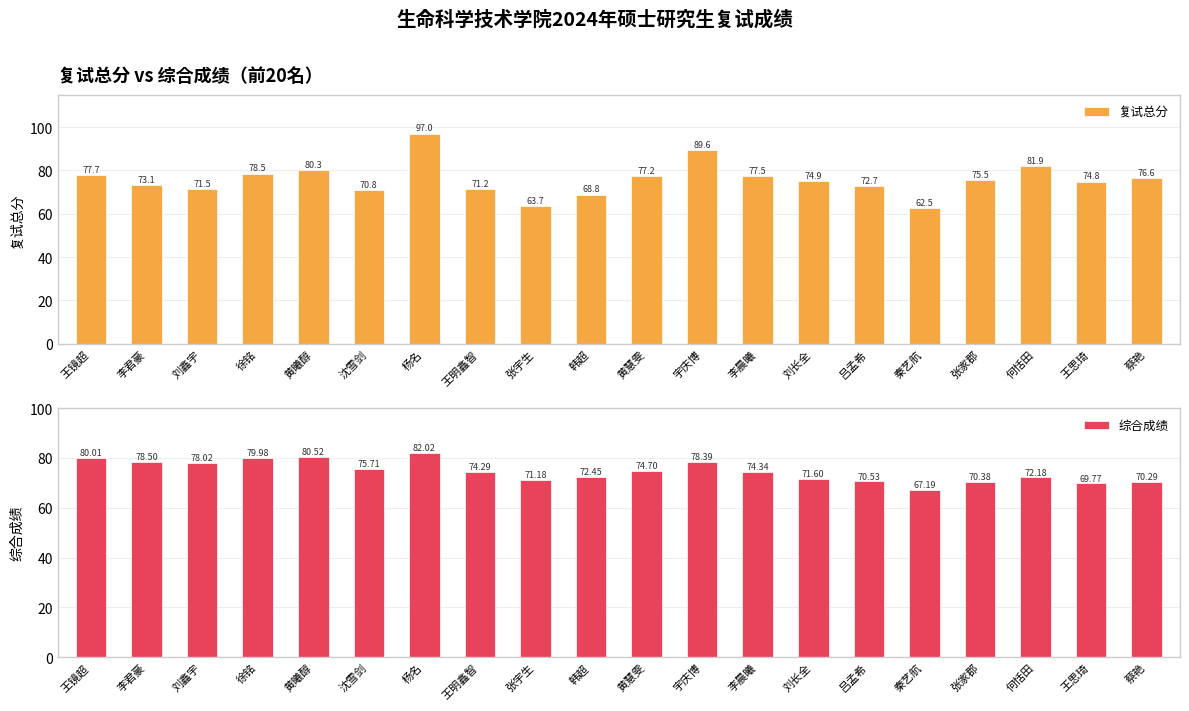

What position from the right is 王明鑫智?

13